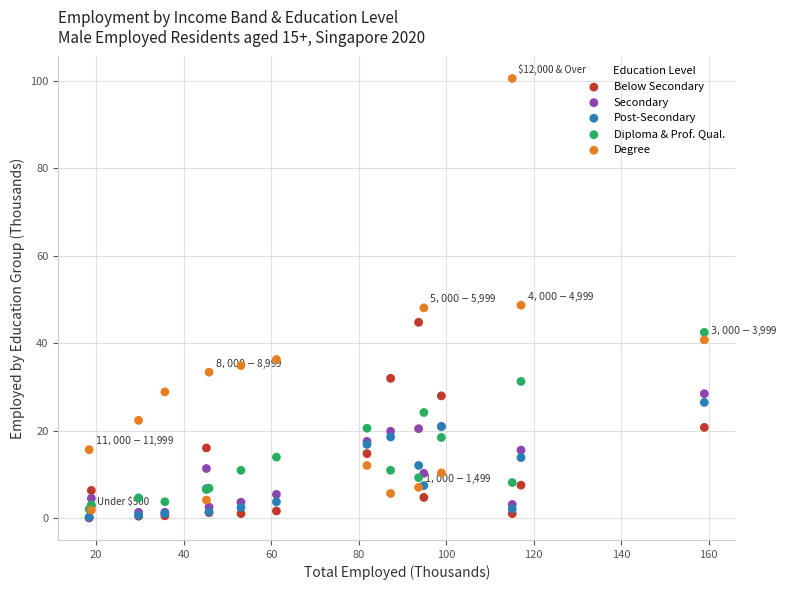

Which series reaches the maximum Y coordinate?

Degree